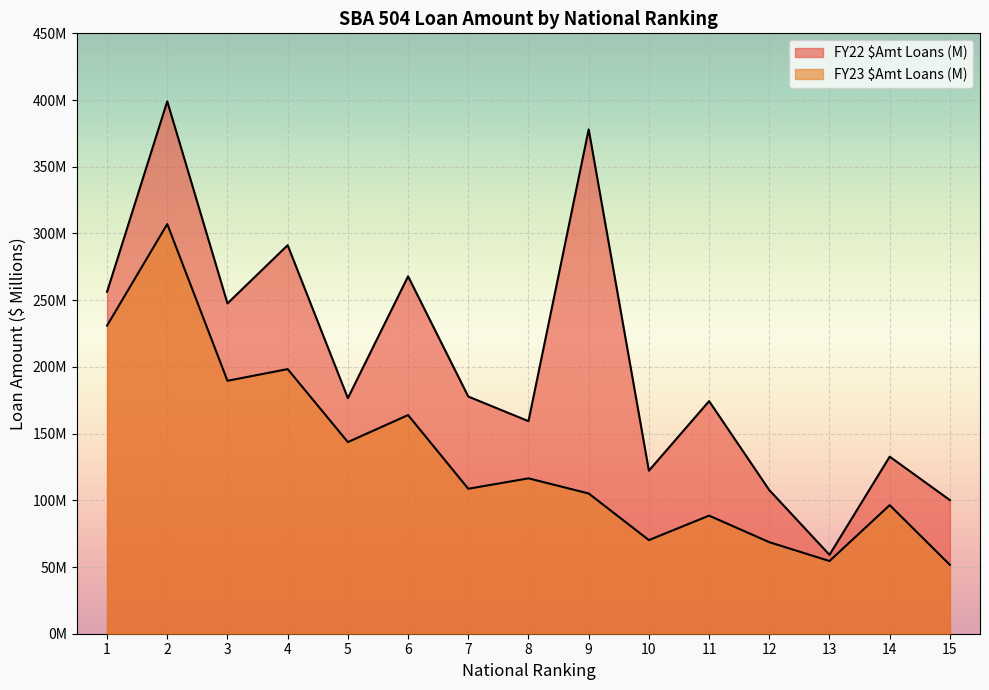

Which series has the widest spread of values?

FY22 $Amt Loans (M)